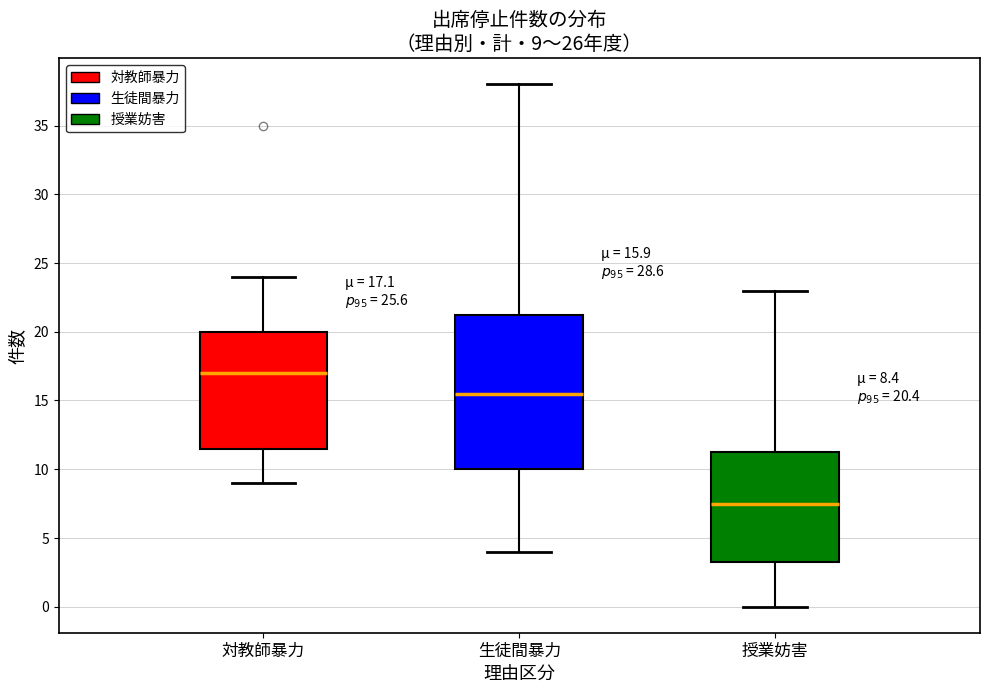

Which box has the lowest median line?

授業妨害